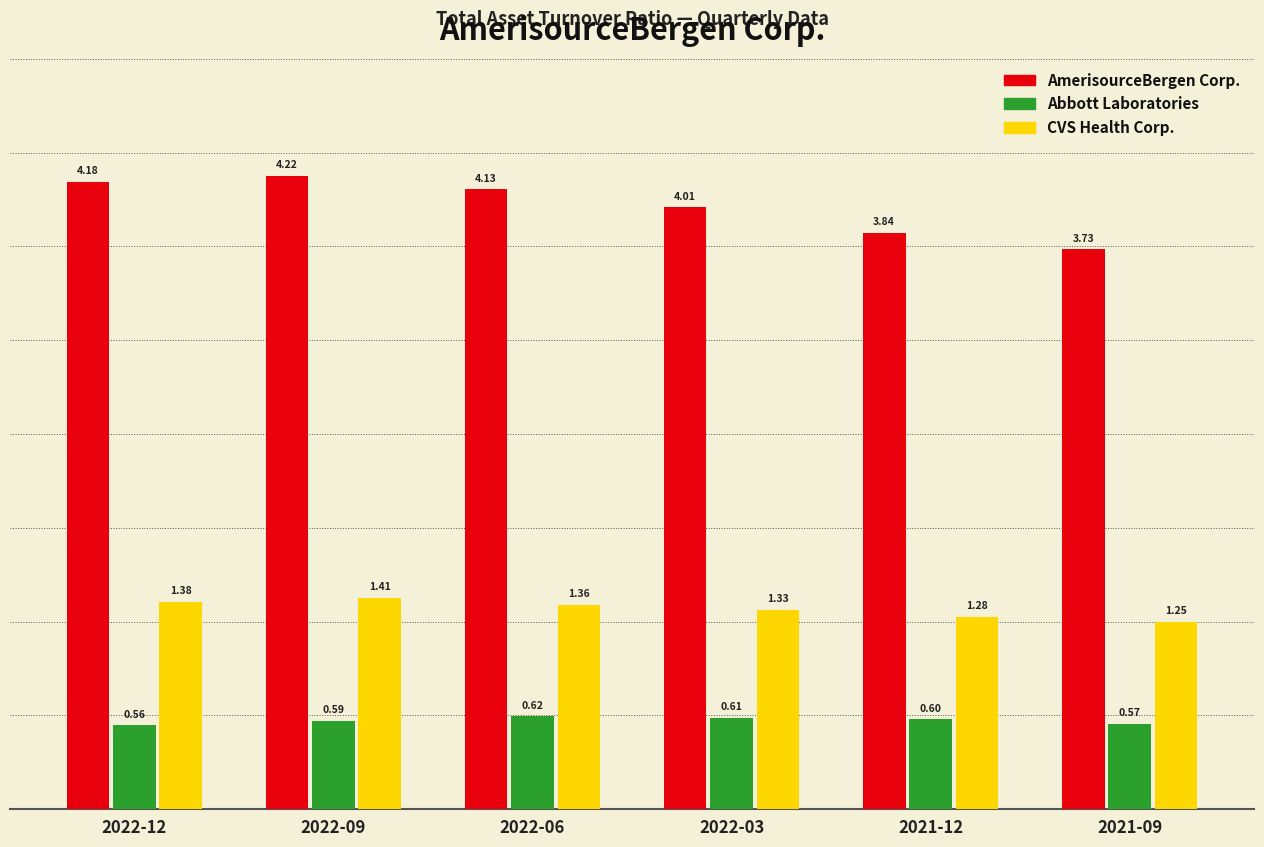

Is the value of AmerisourceBergen Corp. at 2021-09 greater than the value of Abbott Laboratories at 2021-09?

Yes